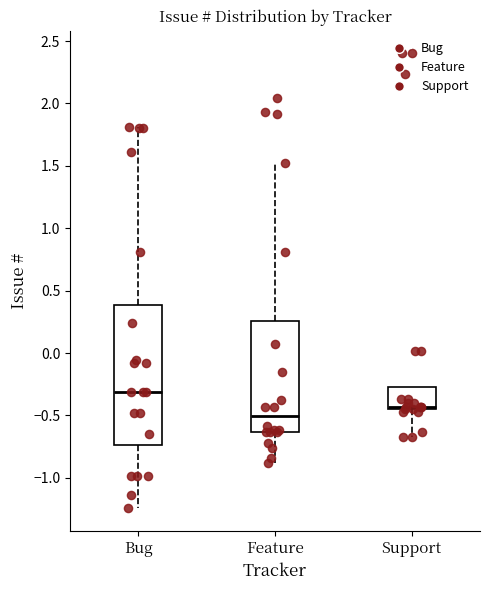

Reading left to right, read every box against the y-axis: the position of its median line, the range the box covers, and the ends of its whiskers. The values are not printed on the chart, so give them approximately, as read against the axis.

Bug: median -0.30, box -0.75 to 0.40, whiskers -1.25 to 1.80
Feature: median -0.50, box -0.65 to 0.25, whiskers -0.90 to 1.50
Support: median -0.45 (just above the box's lower edge), box -0.45 to -0.25, whiskers -0.65 to -0.25